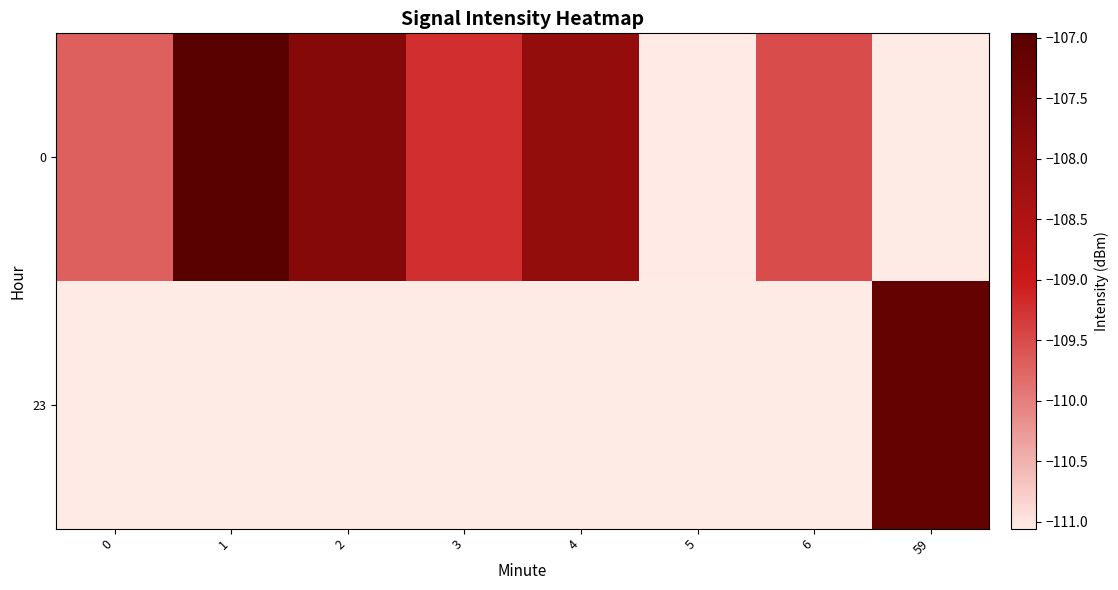

List the series in order of their peak value, highest first.

0, 23